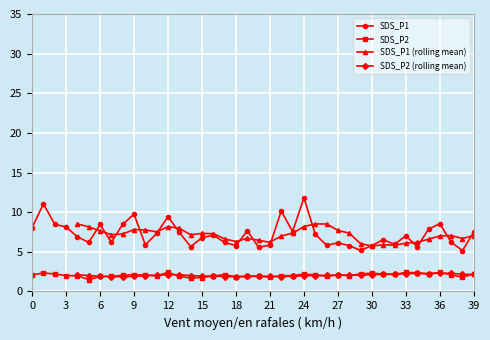

Reading left to right, extract all data points from this chart.

SDS_P1: 8.1	11.1	8.5	8.1	6.9	6.2	8.4	6.2	8.5	9.8	5.9	7.3	9.4	7.5	5.7	6.8	7.1	6.2	5.8	7.7	5.6	5.8	10.2	7.5	11.8	7.2	5.8	6.1	5.8	5.2	5.8	6.5	5.9	7.0	5.6	7.8	8.6	6.2	5.2	7.5
SDS_P2: 2.1	2.3	2.2	2.0	2.0	1.5	1.9	1.9	2.0	2.1	2.1	2.0	2.4	1.9	1.7	1.8	1.9	2.1	1.8	1.9	1.9	1.8	2.0	2.0	2.2	2.1	1.9	2.1	2.0	2.2	2.3	2.2	2.1	2.4	2.4	2.2	2.4	2.1	1.8	2.2